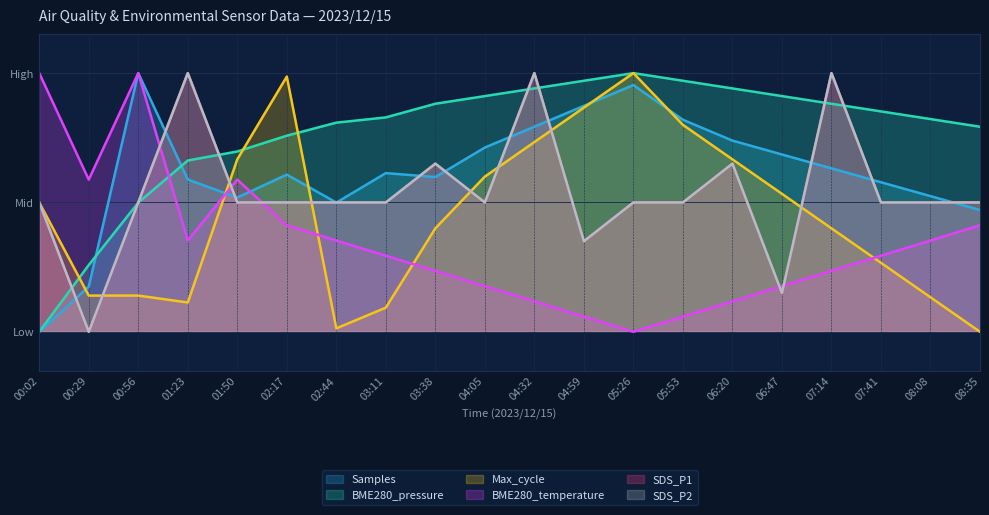

Rank the series by their maximum value, from lowest to highest.

Samples, BME280_pressure, Max_cycle, BME280_temperature, SDS_P1, SDS_P2